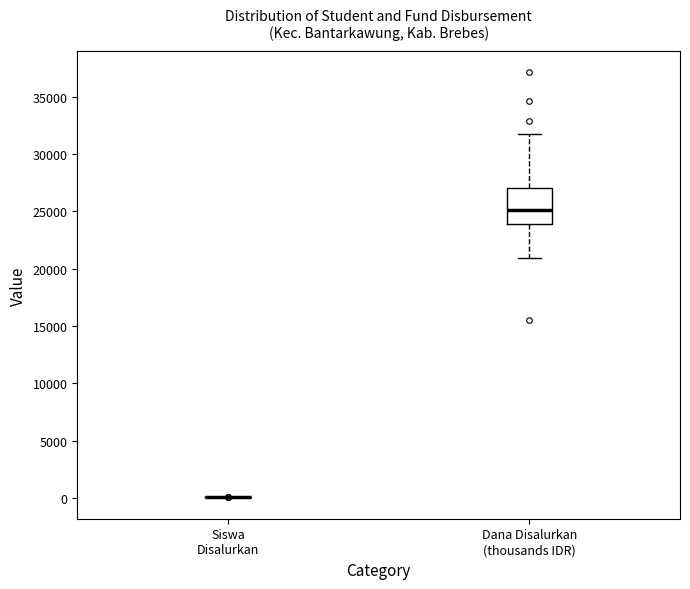

Reading left to right, transcribe this box plot: for each box, give where its median line is, the range the box spans, and where its two whiskers end, as read against the y-axis. The values are not printed on the chart, so give them approximately, as read against the axis.

Siswa Disalurkan: box collapsed to a line at 0, whiskers 0 to 0
Dana Disalurkan (thousands IDR): median 25000, box 24000 to 27000, whiskers 21000 to 31500